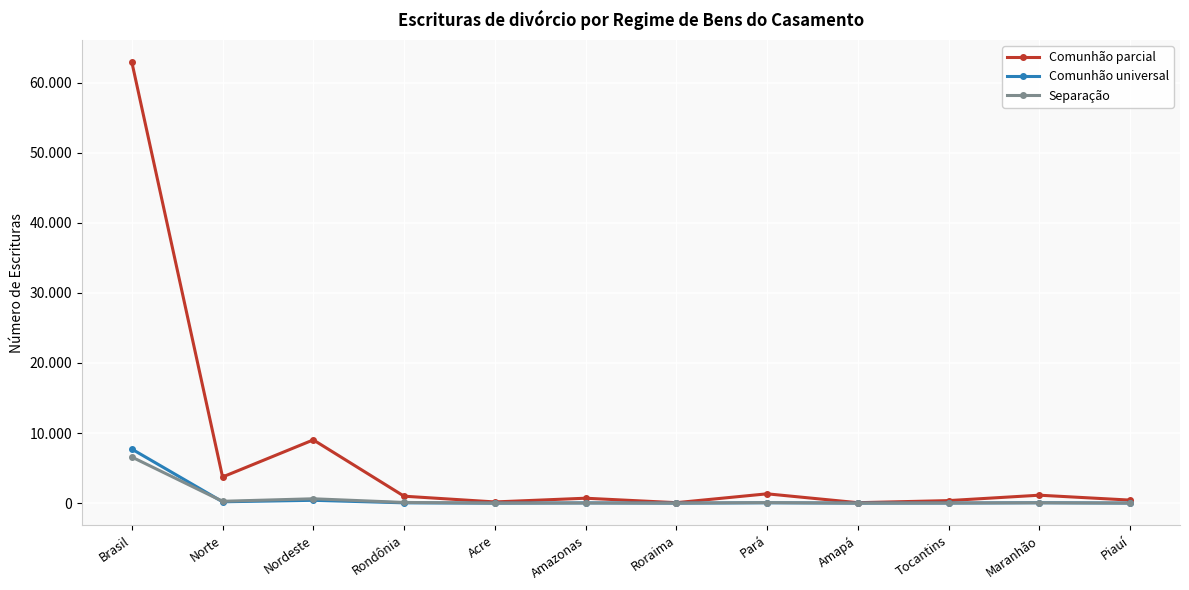

List the labels in order of Comunhão parcial value, largest first.

Brasil, Nordeste, Norte, Pará, Maranhão, Rondônia, Amazonas, Piauí, Tocantins, Acre, Roraima, Amapá